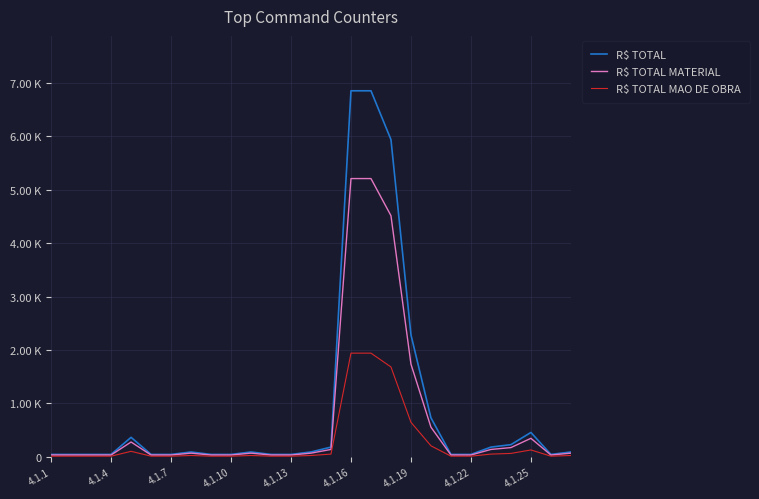

What is the label of the 27th point from the right?

4.1.1